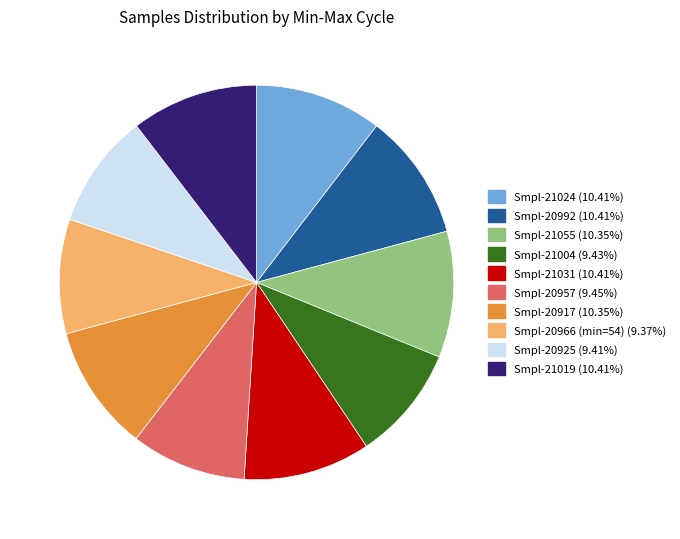

Is there a majority slice in this chart?

No